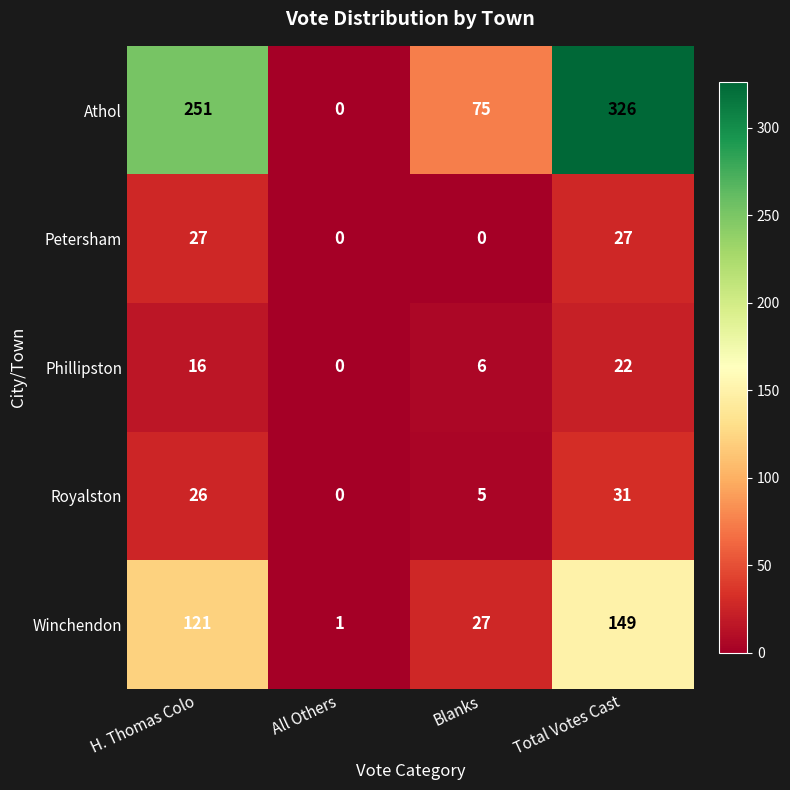

Which series has the widest spread of values?

Athol